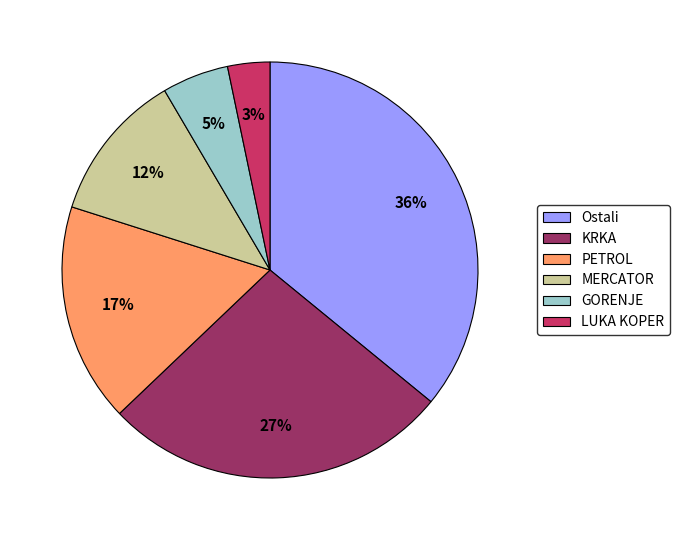

Is it true that MERCATOR is 12% of the pie?

True